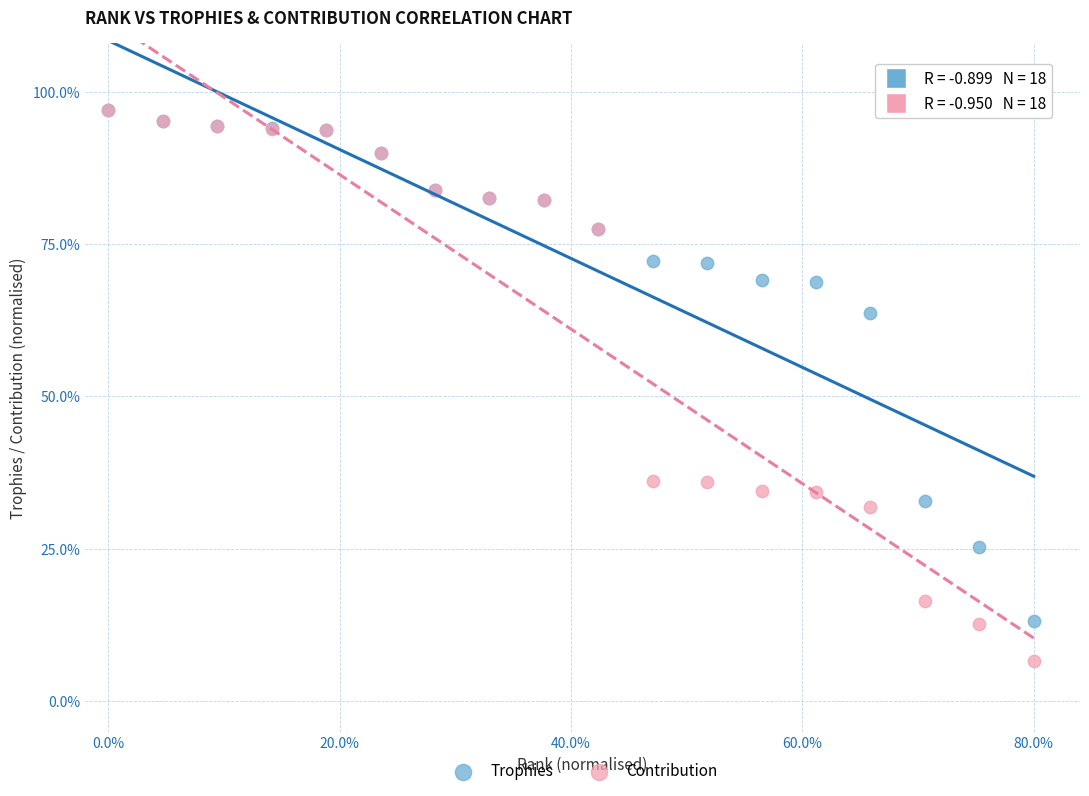

What are all the series names shown in the legend?

Trophies, Contribution